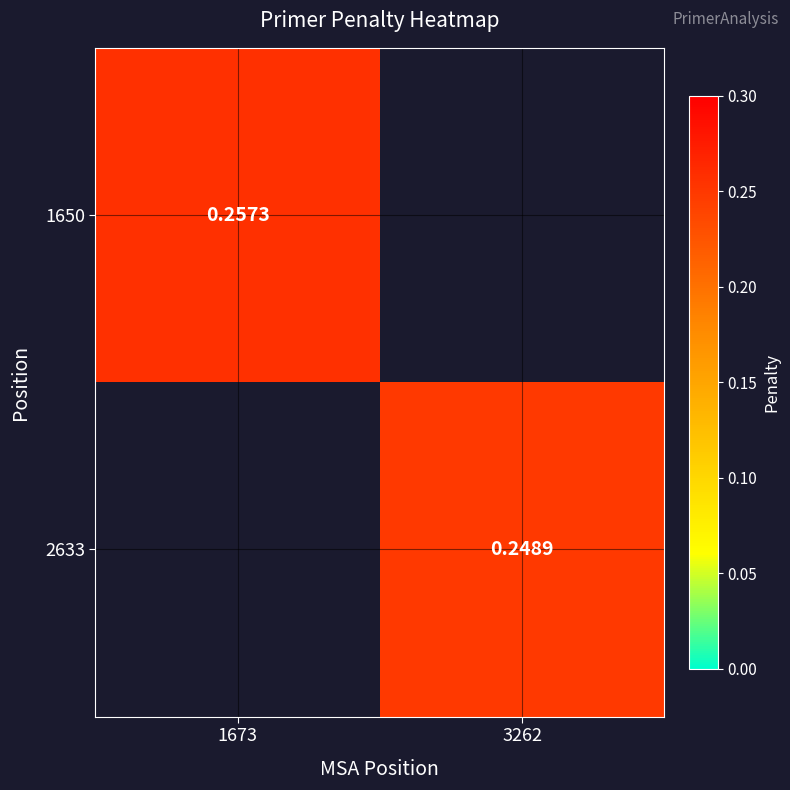

Is the value of 1650 at 3262 greater than the value of 2633 at 1673?

No